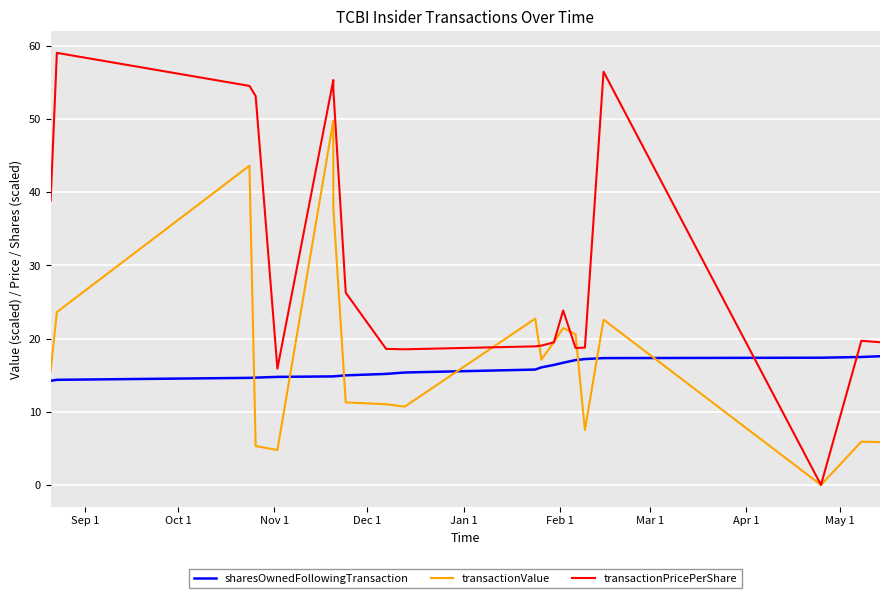

True or false: transactionValue and transactionPricePerShare intersect in this chart.

True